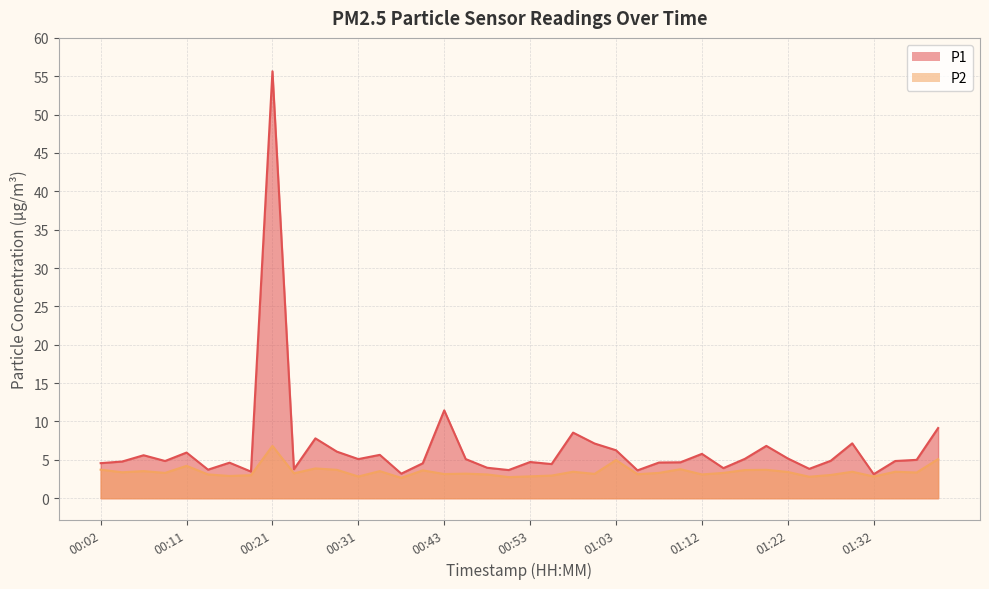

How many lines are shown in the chart?

2